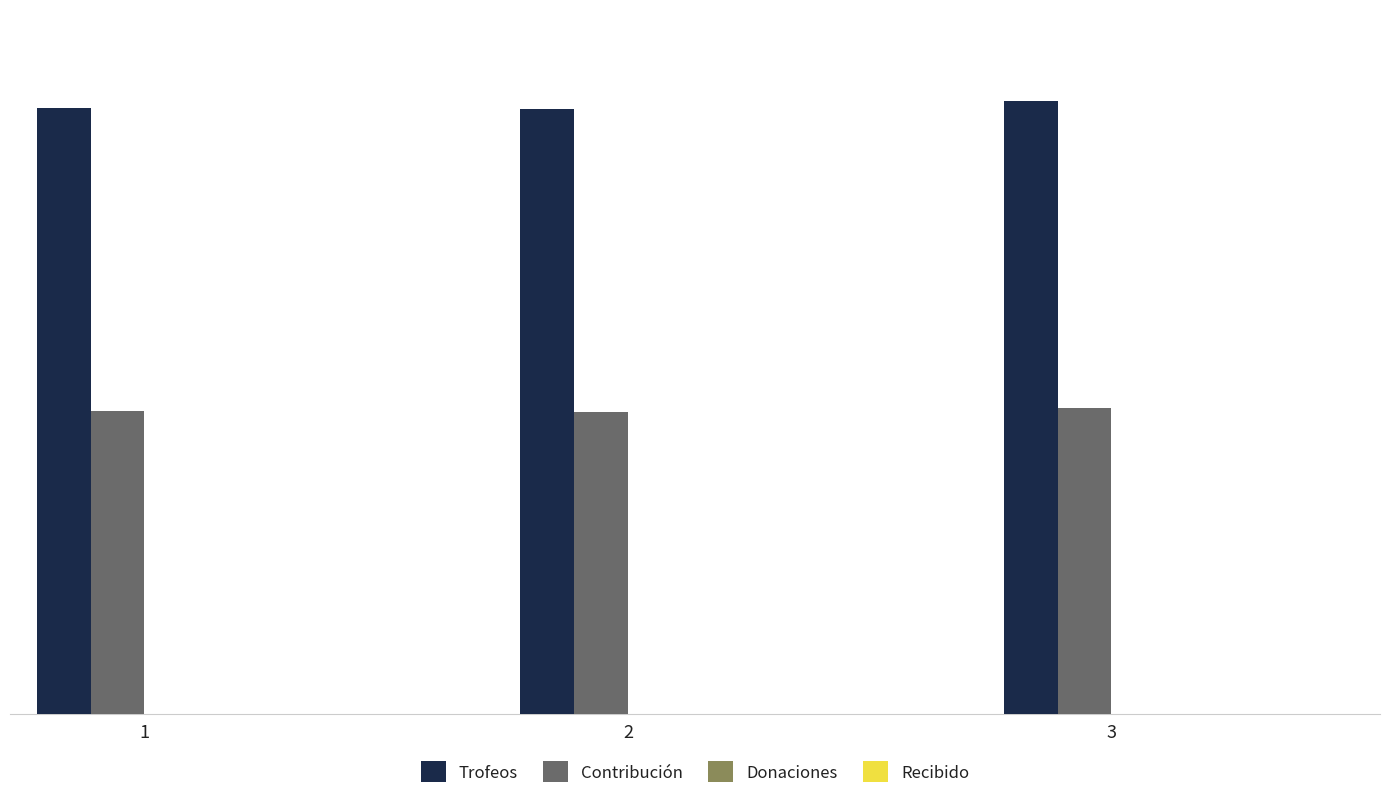

How many bars are there in total?

6